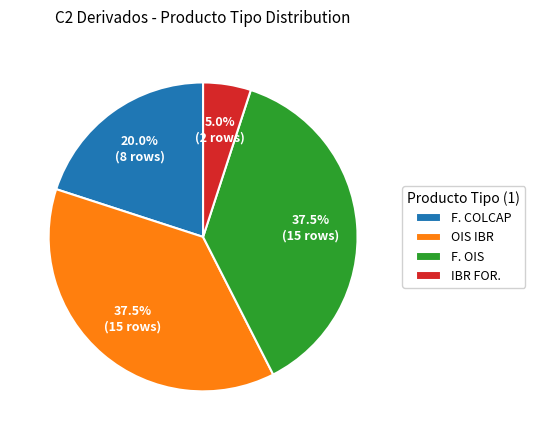

What is the ratio of the value at OIS IBR to the value at IBR FOR.?

7.5